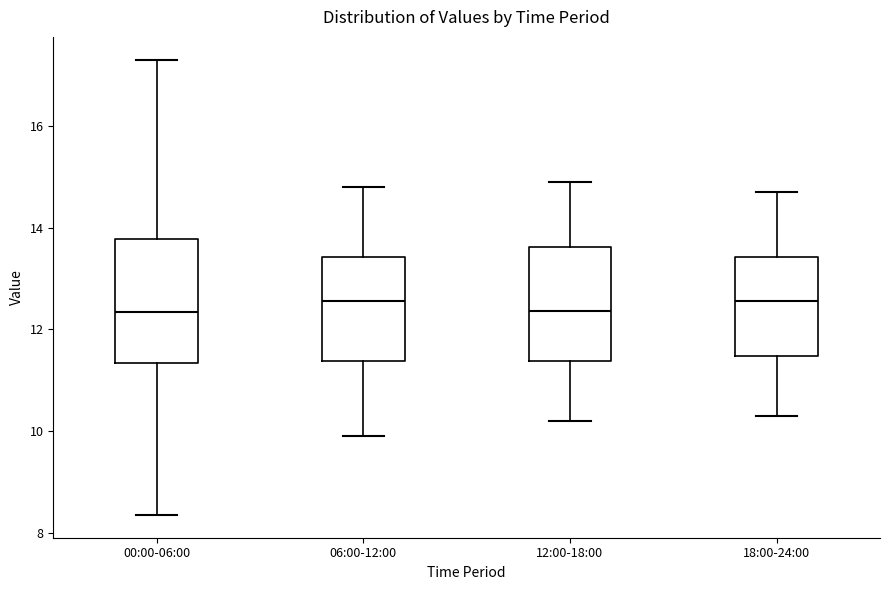

Comparing the boxes themselves (not the whiskers), which one is the tallest?

00:00-06:00